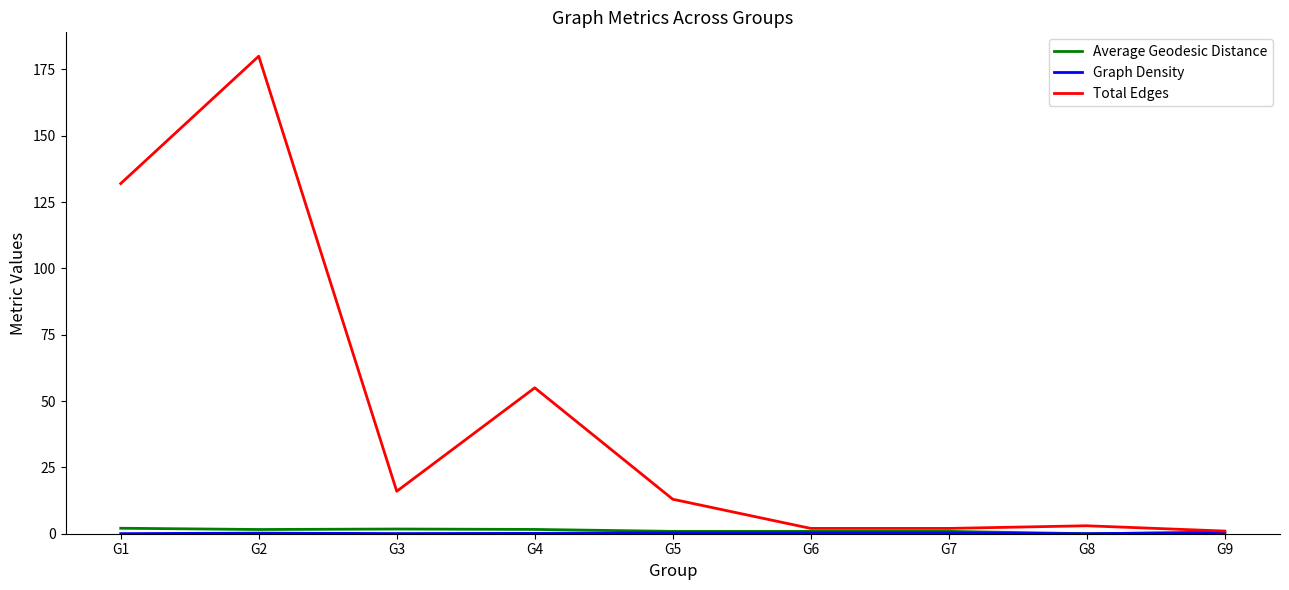

Where is Total Edges nearest to the value 90?

G4